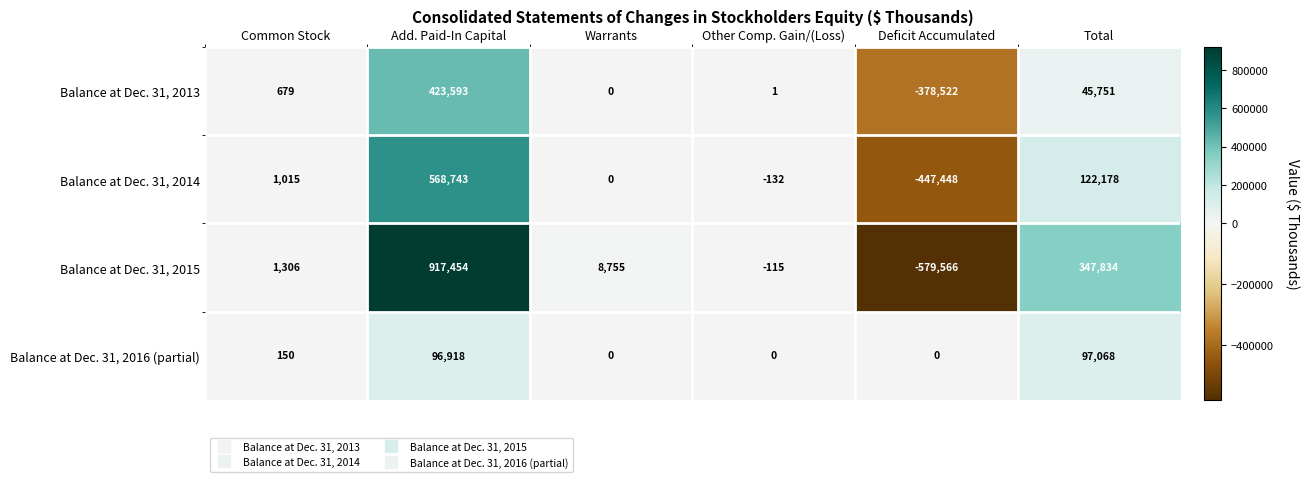

Reading left to right, transcribe all the data shown in this chart.

Balance at Dec. 31, 2013: 679	423593	0	1	-378522	45751
Balance at Dec. 31, 2014: 1015	568743	0	-132	-447448	122178
Balance at Dec. 31, 2015: 1306	917454	8755	-115	-579566	347834
Balance at Dec. 31, 2016 (partial): 150	96918	0	0	0	97068